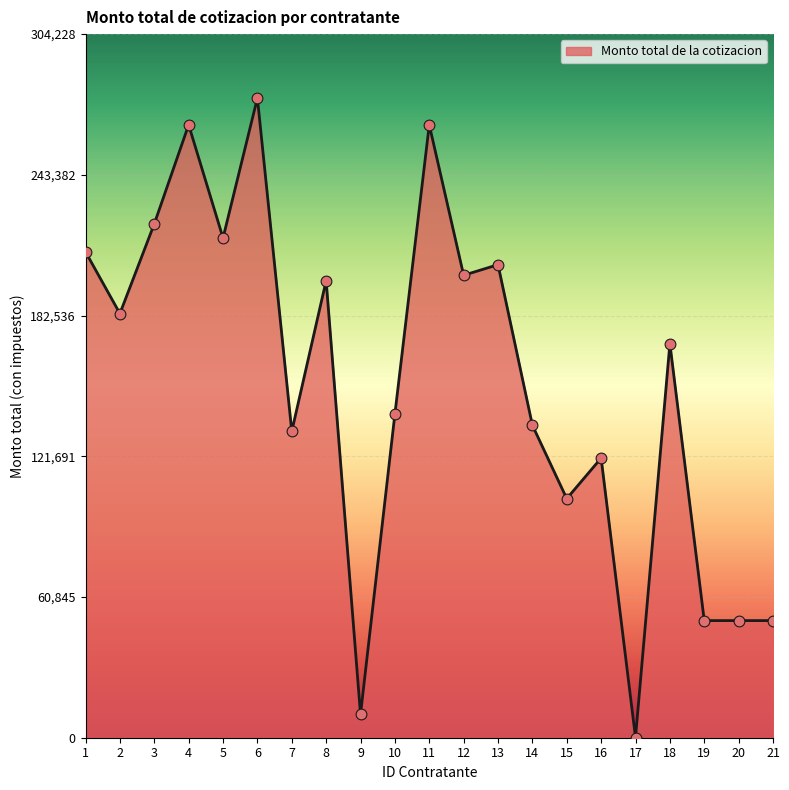

Between 7 and 6, which is larger?

6